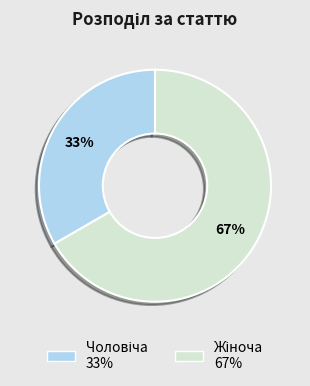

Is there any slice that represents more than half of the pie?

Yes